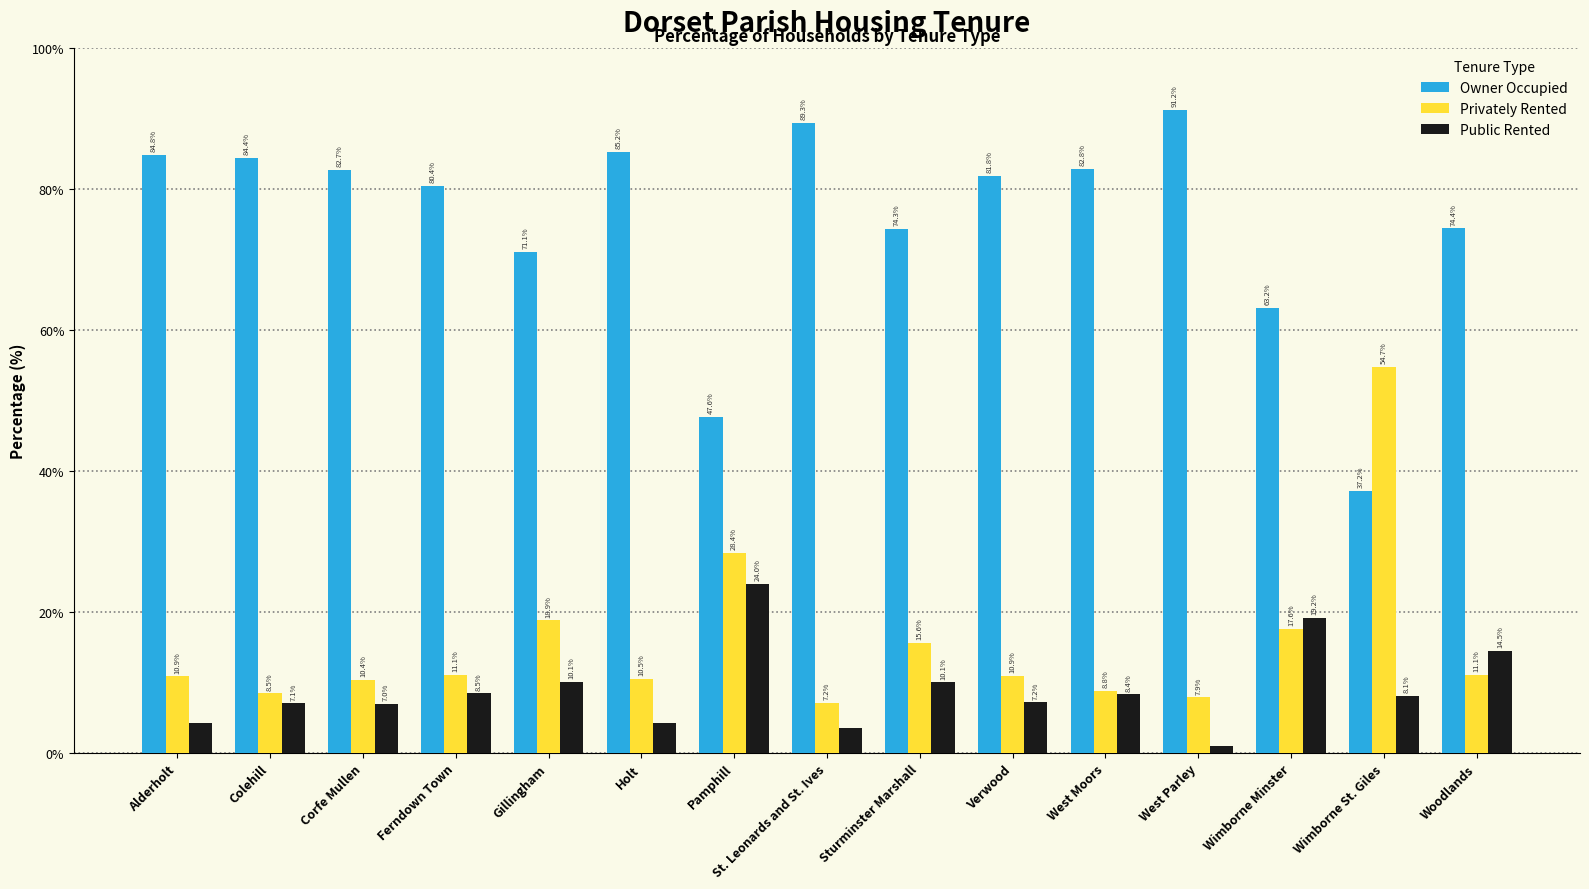

How many values in the Owner Occupied series are below 81?

7